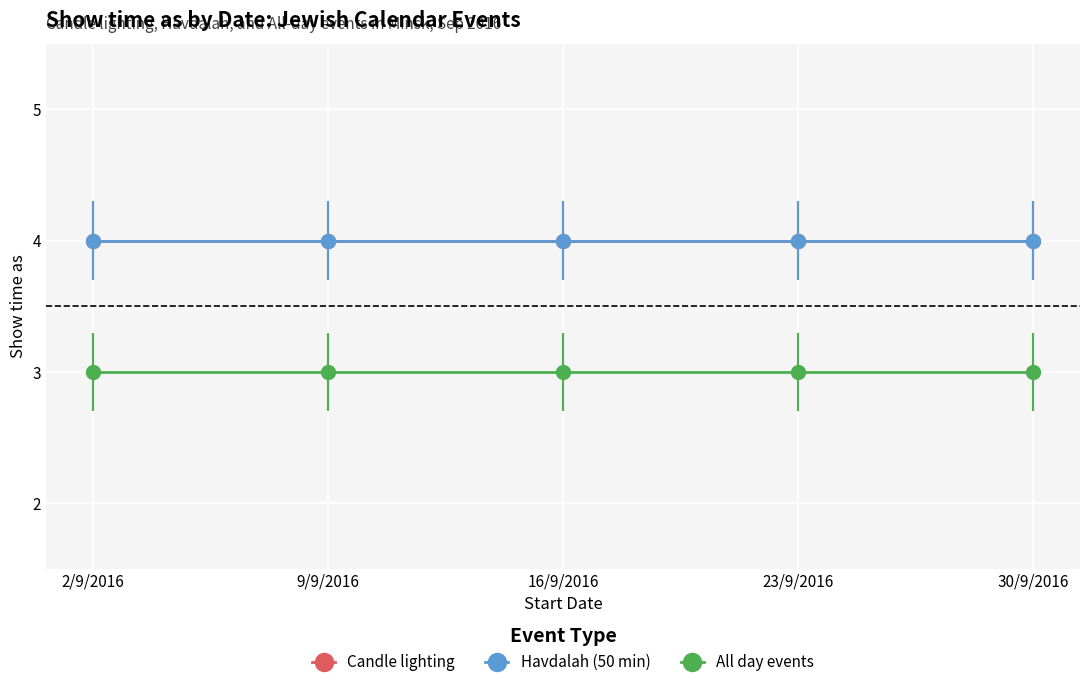

Does the chart have visible grid lines?

Yes